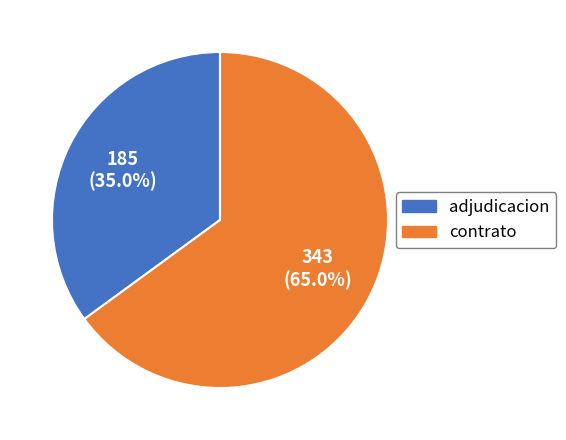

To the nearest percent, what is the difference between the largest and smallest slice percentages?

30%